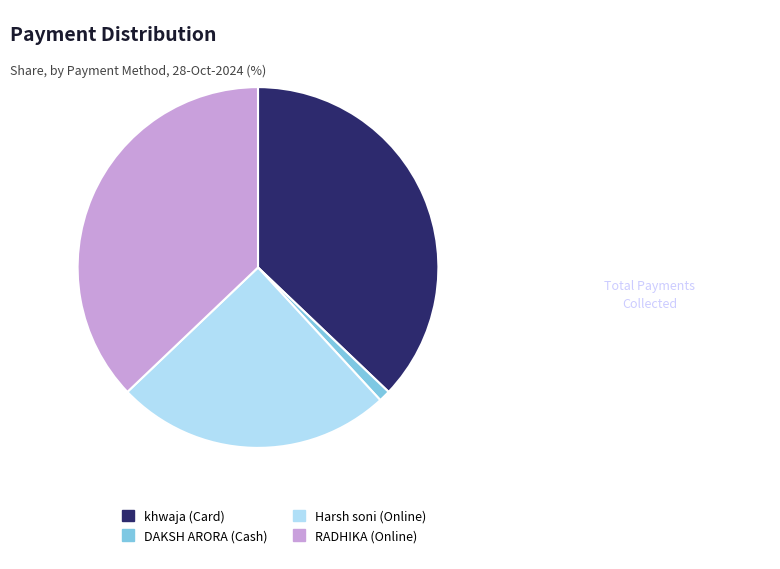

Combined, do RADHIKA (Online) and khwaja (Card) account for over 50%?

Yes